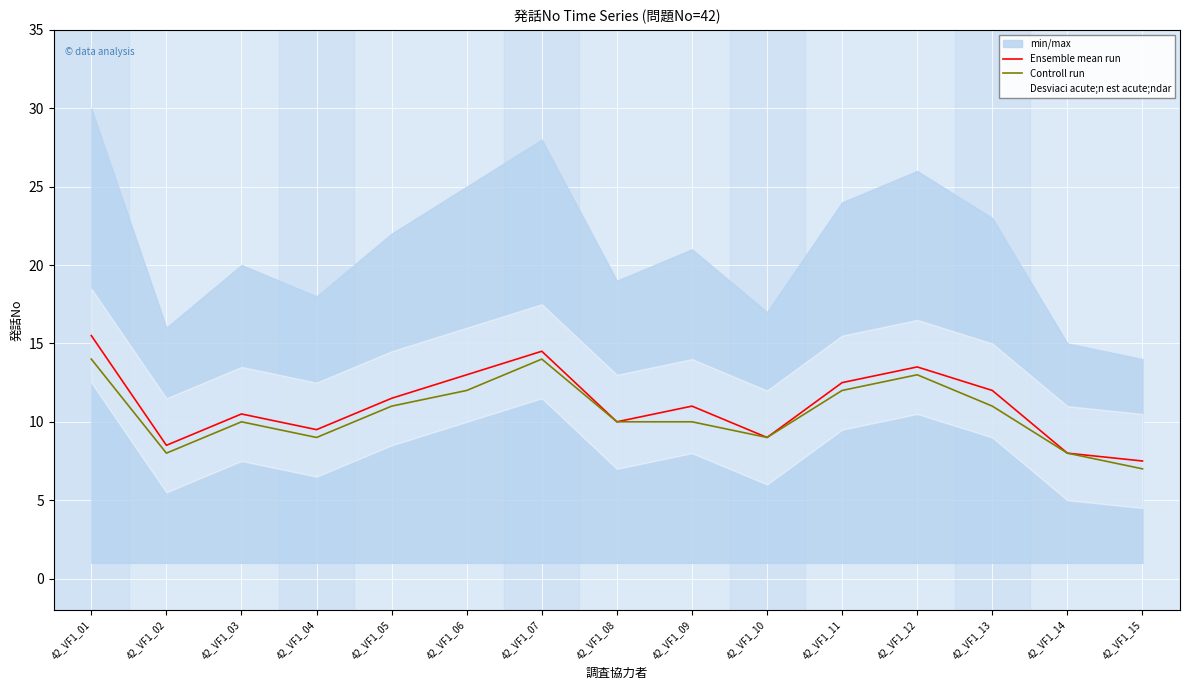

At which label does Controll run first exceed 10?

42_VF1_01